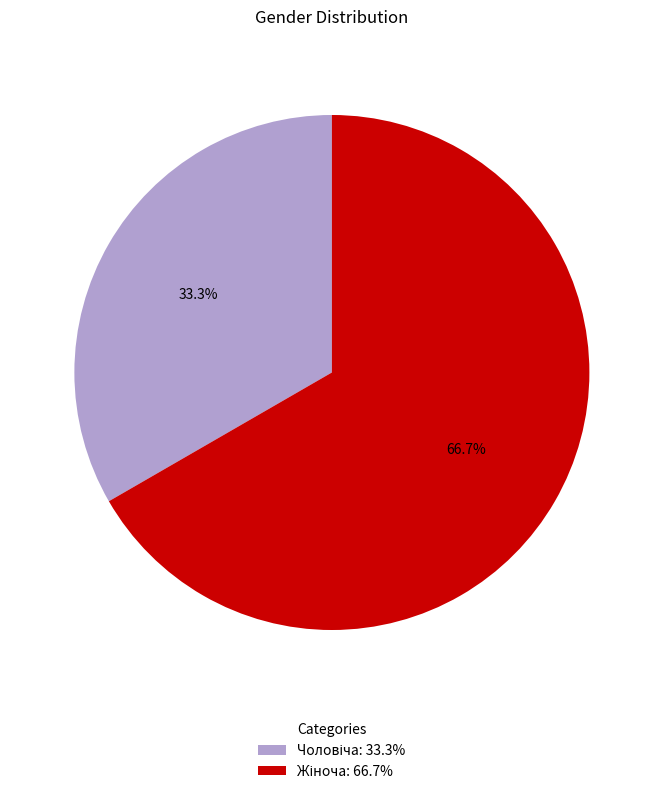

Is there any slice that represents more than half of the pie?

Yes